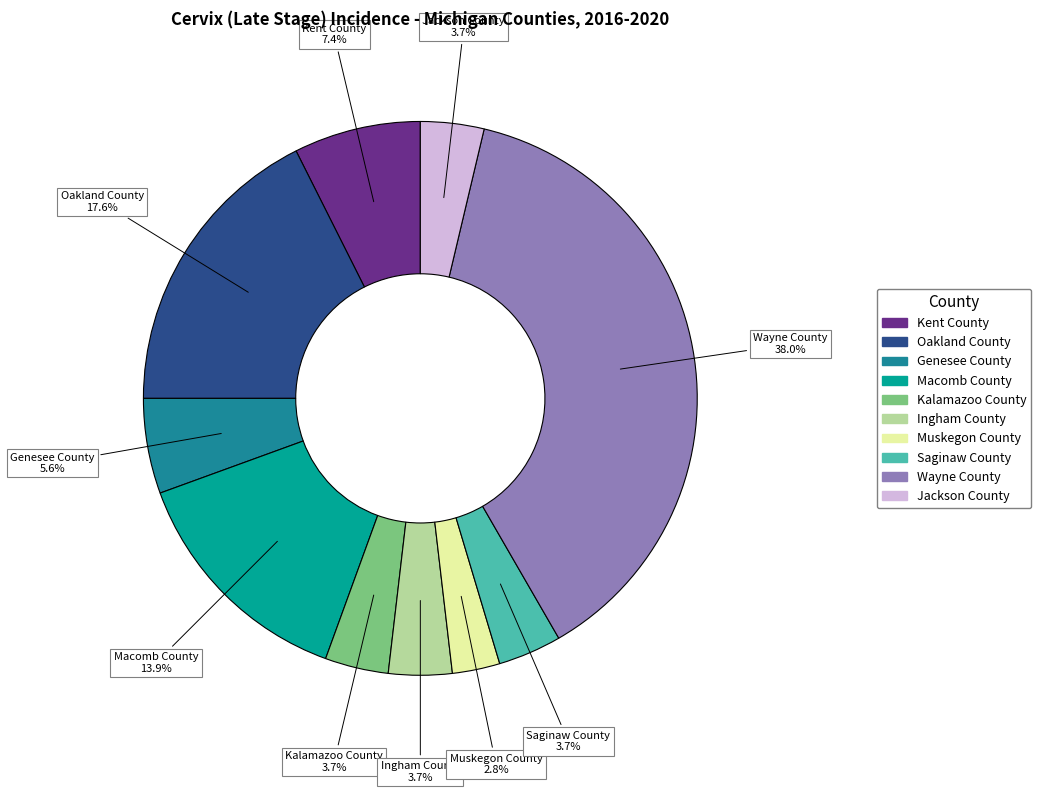

True or false: Ingham County accounts for 14% of the total.

False